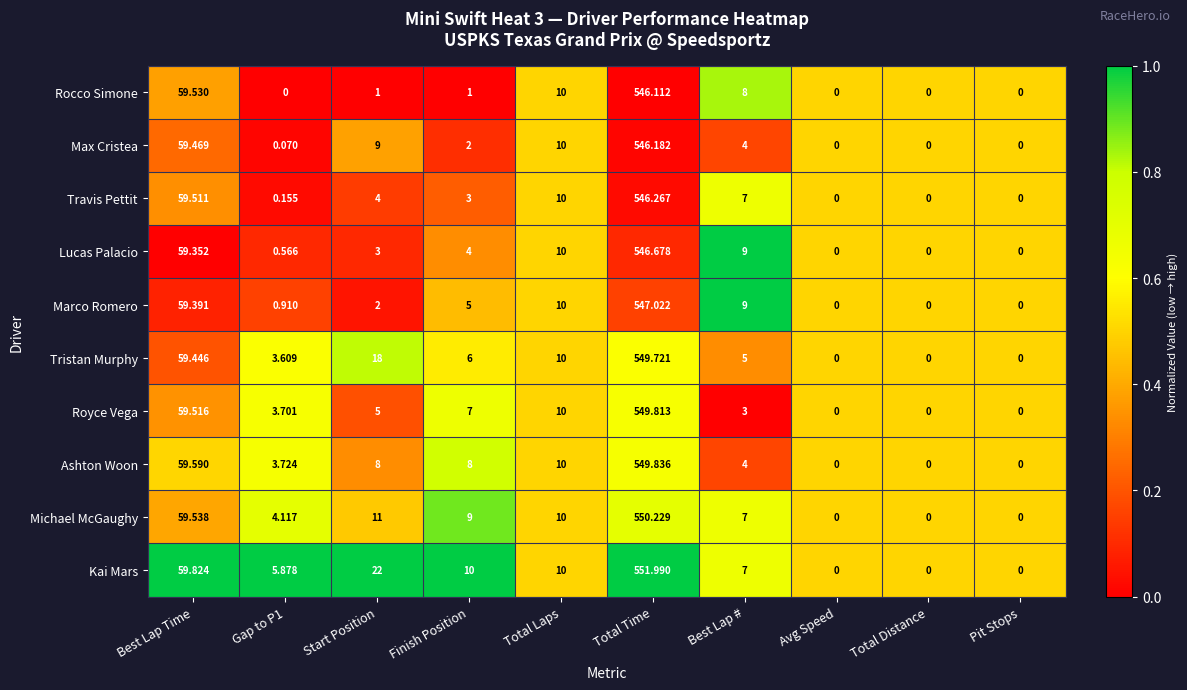

Which series has the largest total across all categories?

Kai Mars